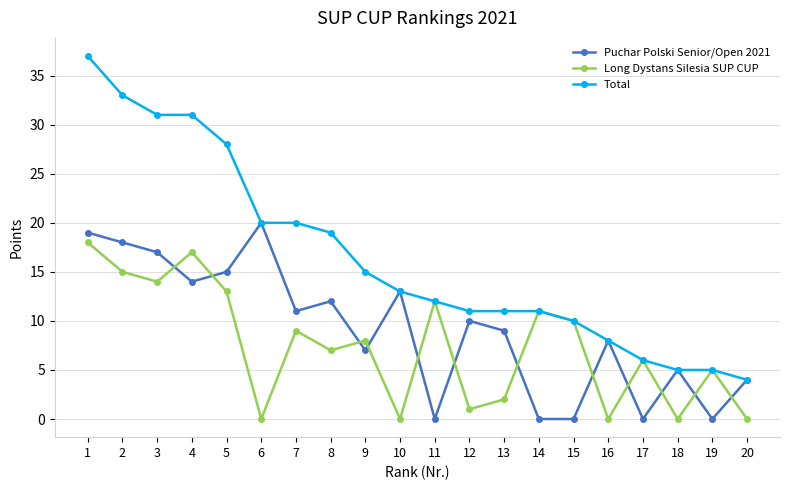

Reading right to left, extract all data points from this chart.

Puchar Polski Senior/Open 2021: 20=4	19=0	18=5	17=0	16=8	15=0	14=0	13=9	12=10	11=0	10=13	9=7	8=12	7=11	6=20	5=15	4=14	3=17	2=18	1=19
Long Dystans Silesia SUP CUP: 20=0	19=5	18=0	17=6	16=0	15=10	14=11	13=2	12=1	11=12	10=0	9=8	8=7	7=9	6=0	5=13	4=17	3=14	2=15	1=18
Total: 20=4	19=5	18=5	17=6	16=8	15=10	14=11	13=11	12=11	11=12	10=13	9=15	8=19	7=20	6=20	5=28	4=31	3=31	2=33	1=37